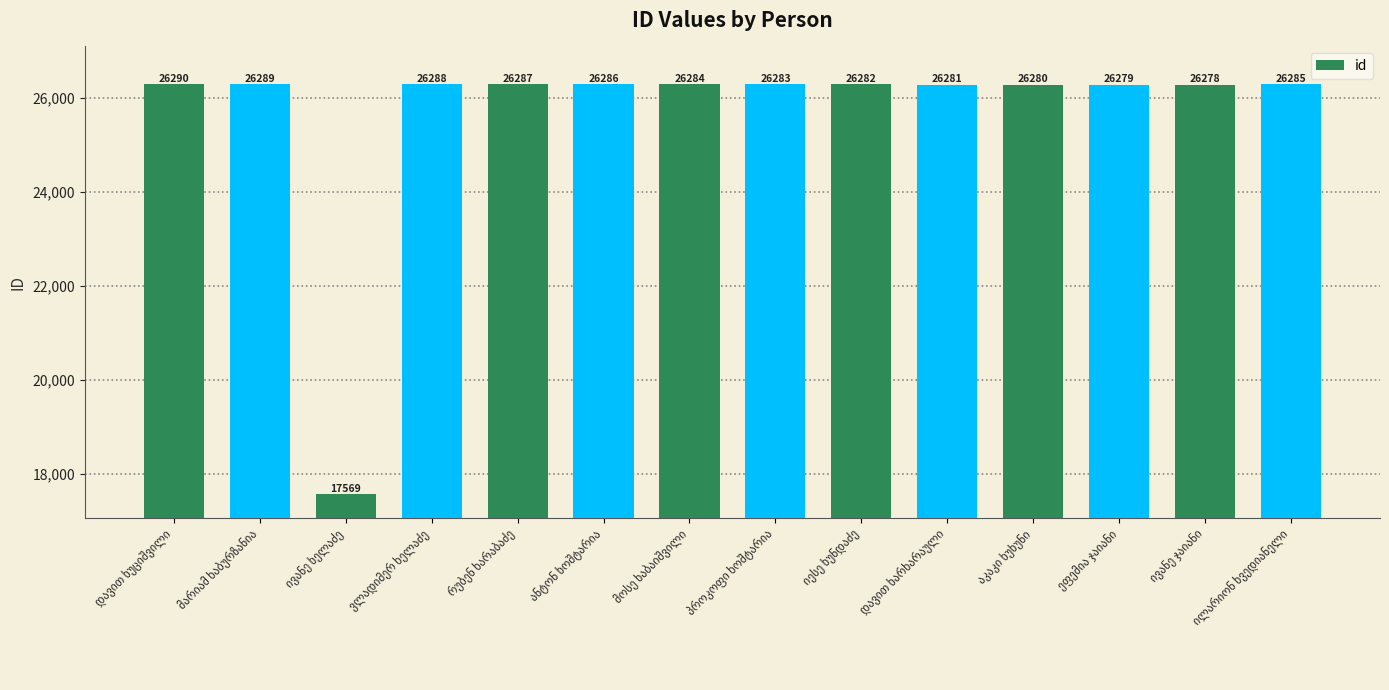

What is the smallest value displayed?

17569